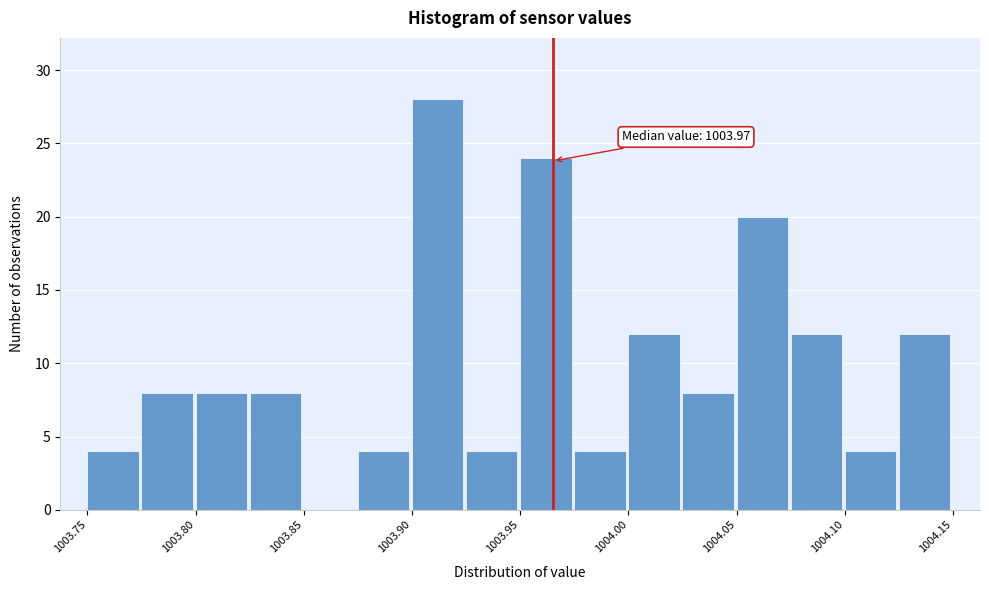

Over which range of the x-axis is the bar tallest?

1003.900 to 1003.925